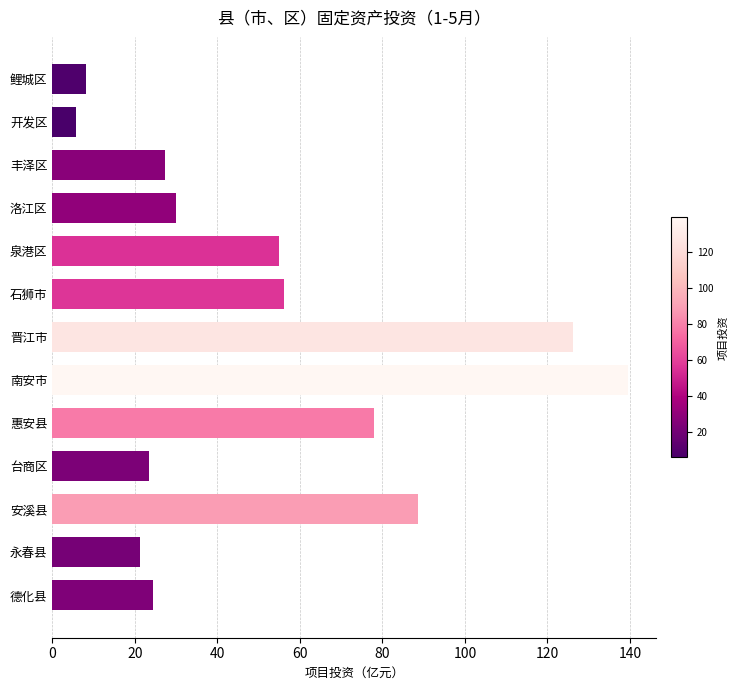

Which category has the highest value across all series?

南安市